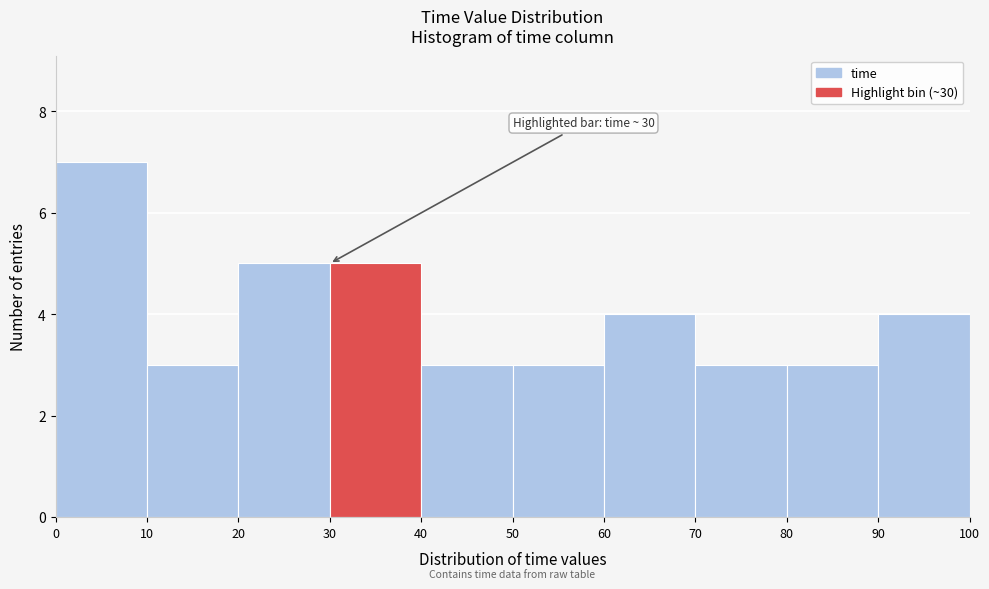

Over which range of the x-axis is the bar tallest?

0 to 10